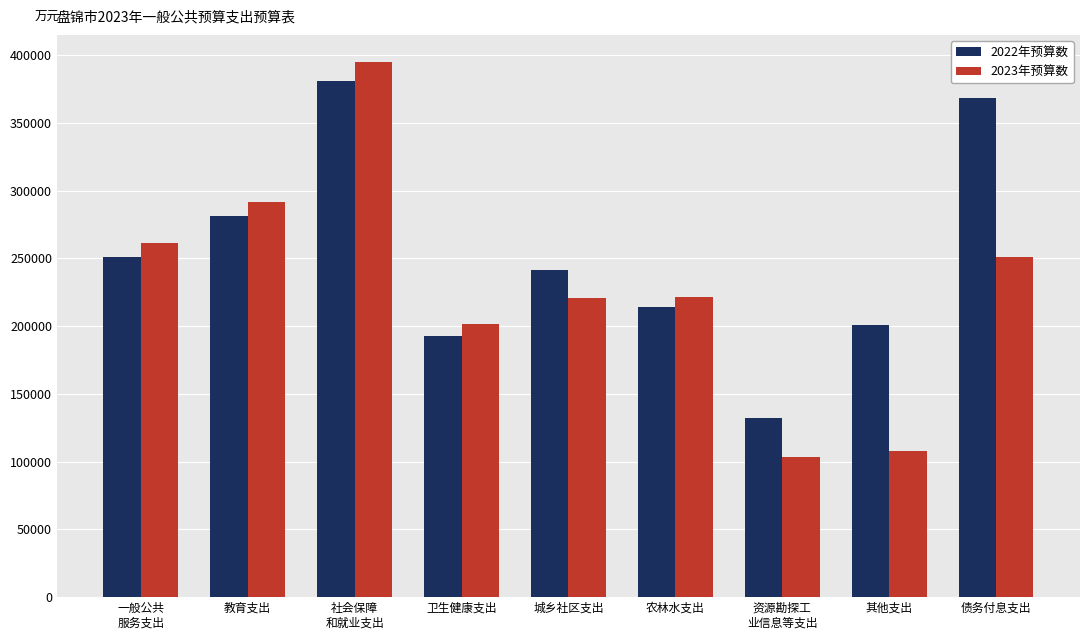

Which series changed the most between 一般公共
服务支出 and 其他支出?

2023年预算数